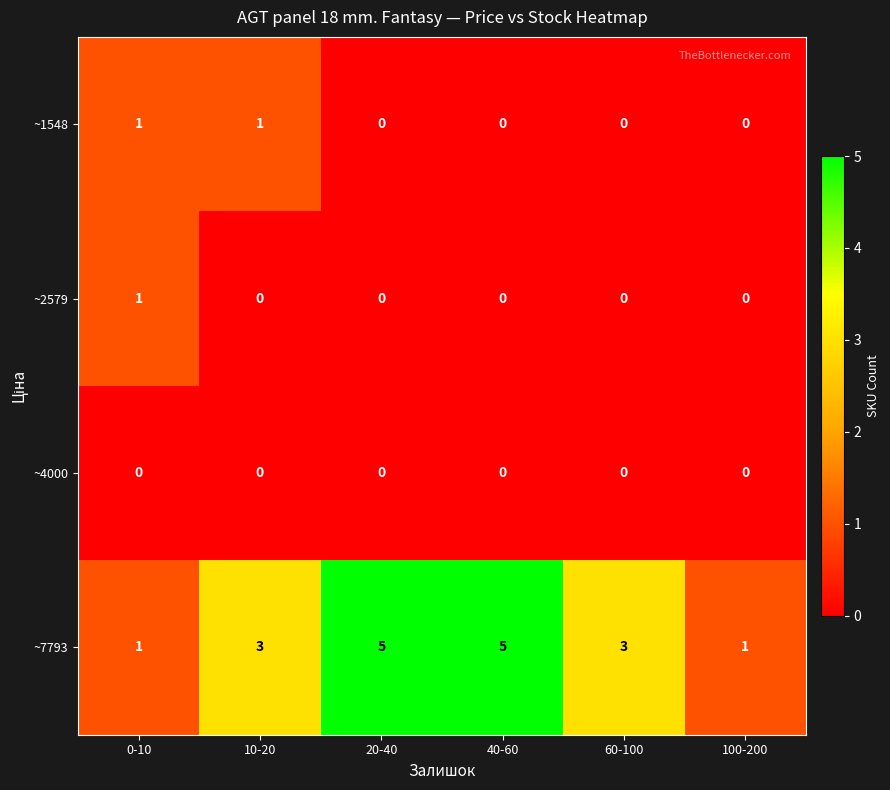

Which series has the widest spread of values?

~7793